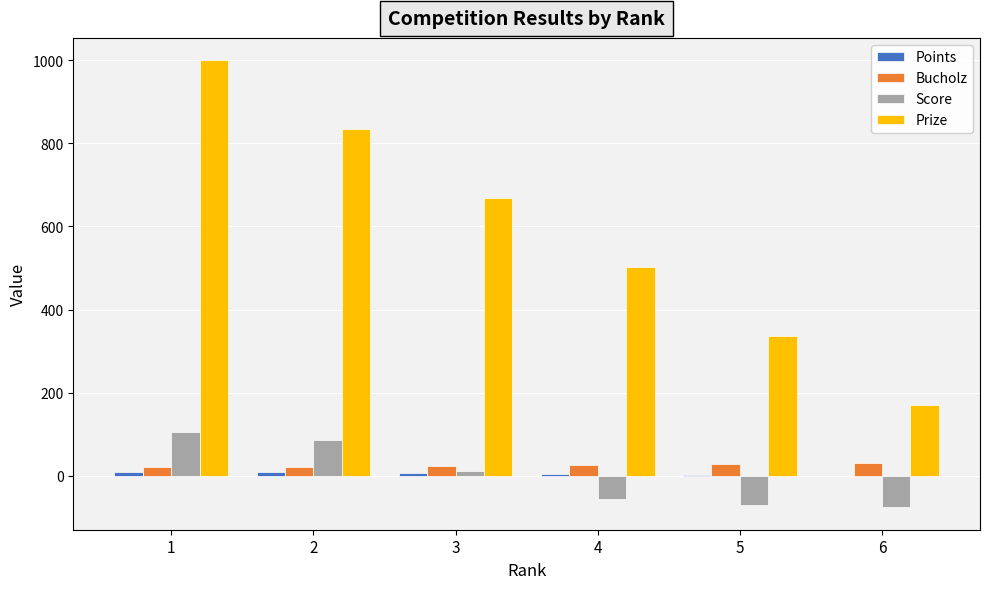

What is the maximum value for Score?

106